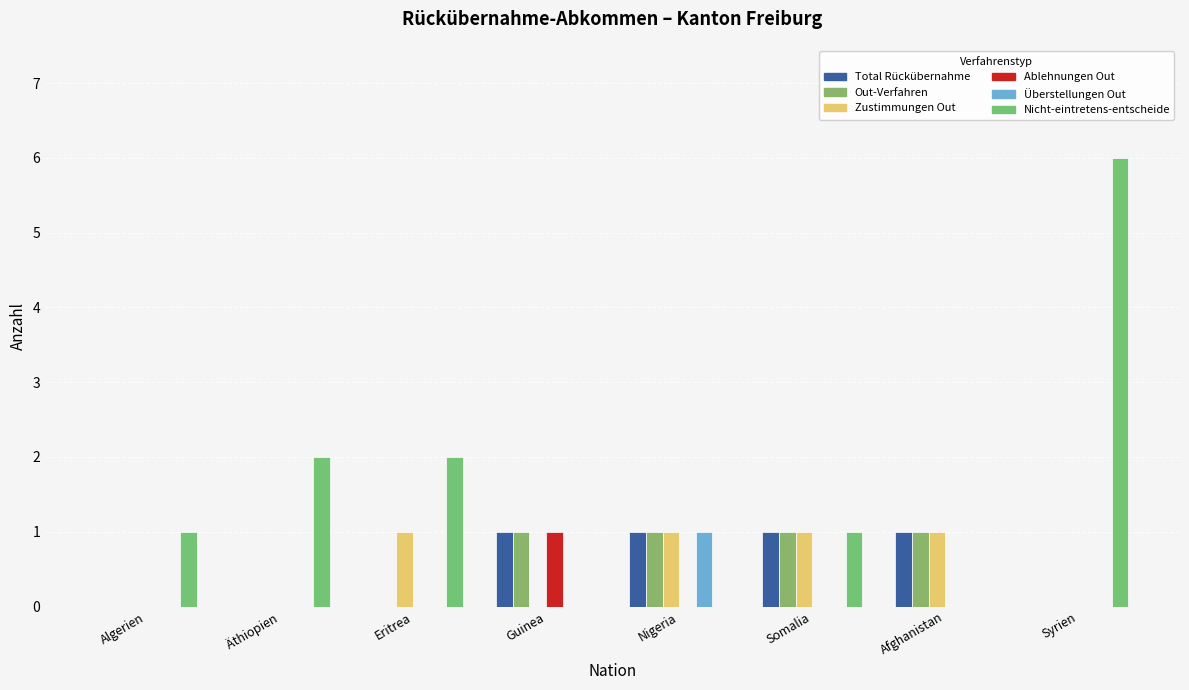

What is the label of the 3rd bar from the left?

Eritrea